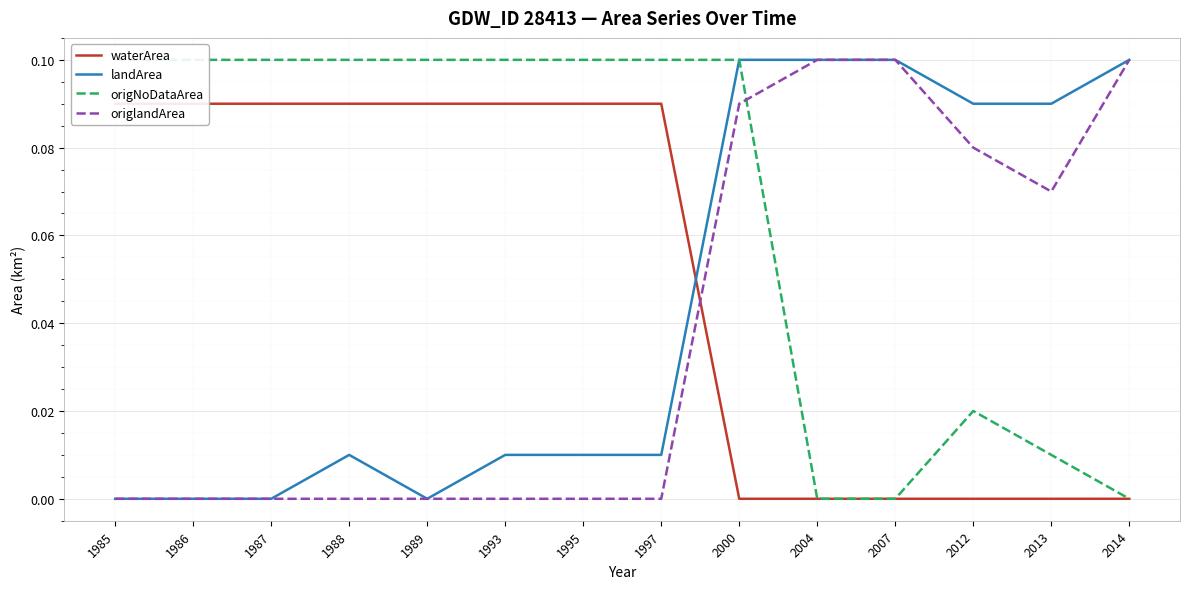

Which series has the largest total across all categories?

origNoDataArea